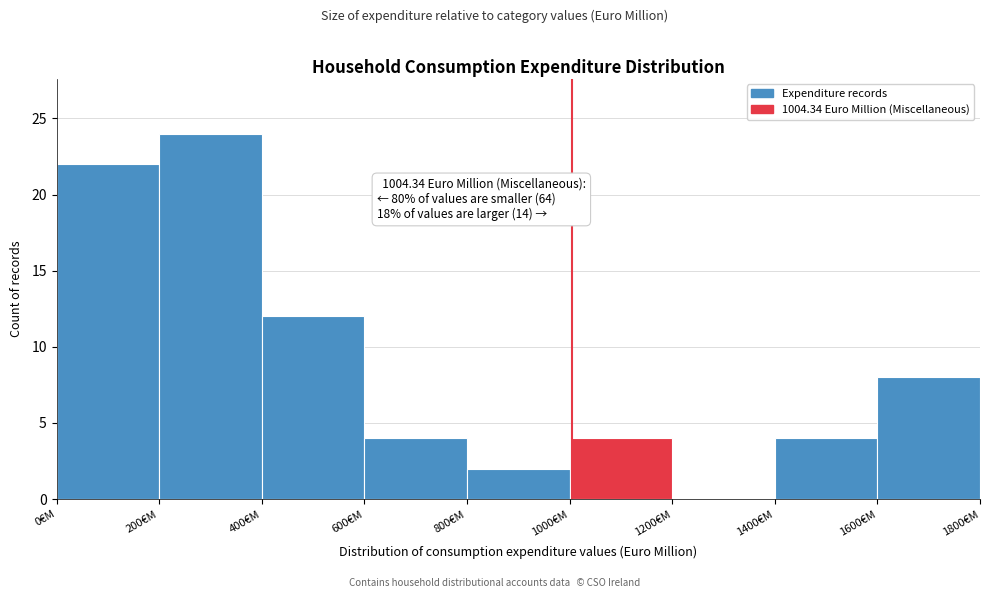

Which range on the x-axis has the tallest bar?

200 to 400